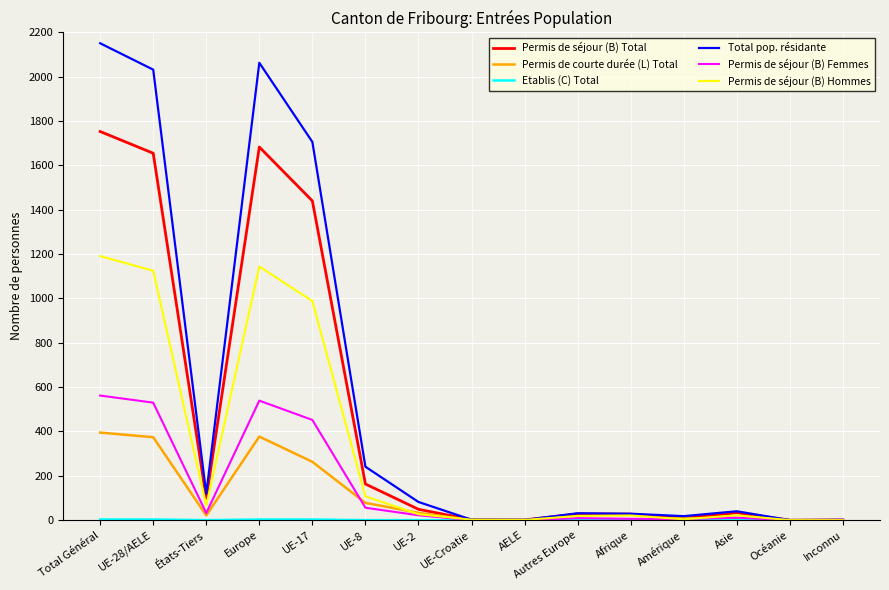

What is the average value of the Total pop. résidante series?

568